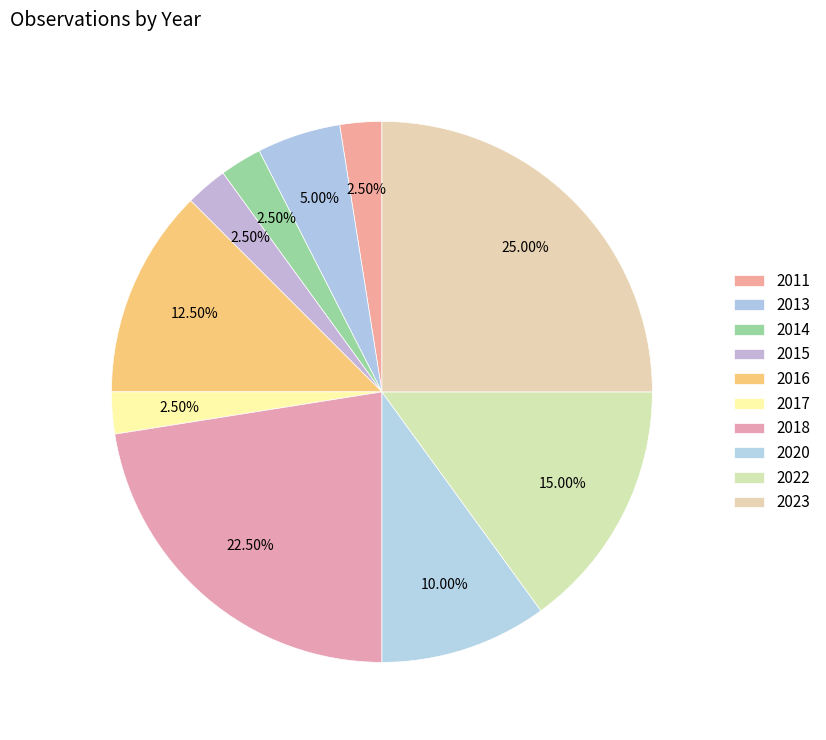

How many segments does this pie chart have?

10